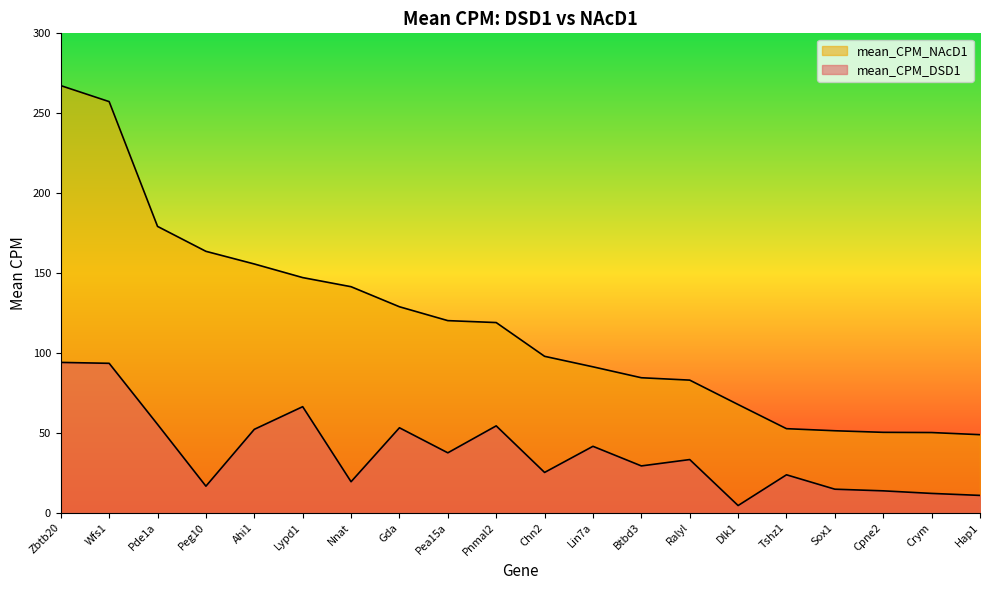

True or false: mean_CPM_NAcD1 has more than 0 points higher than both neighbors.

False